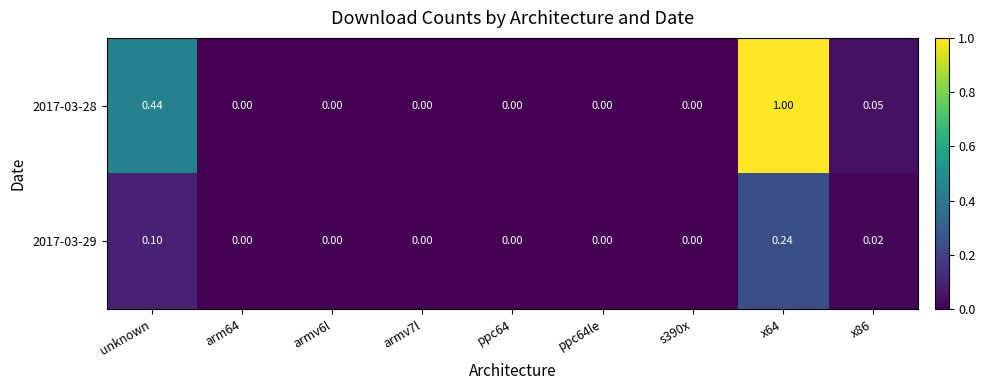

Rank the series by their average value, from highest to lowest.

2017-03-28, 2017-03-29